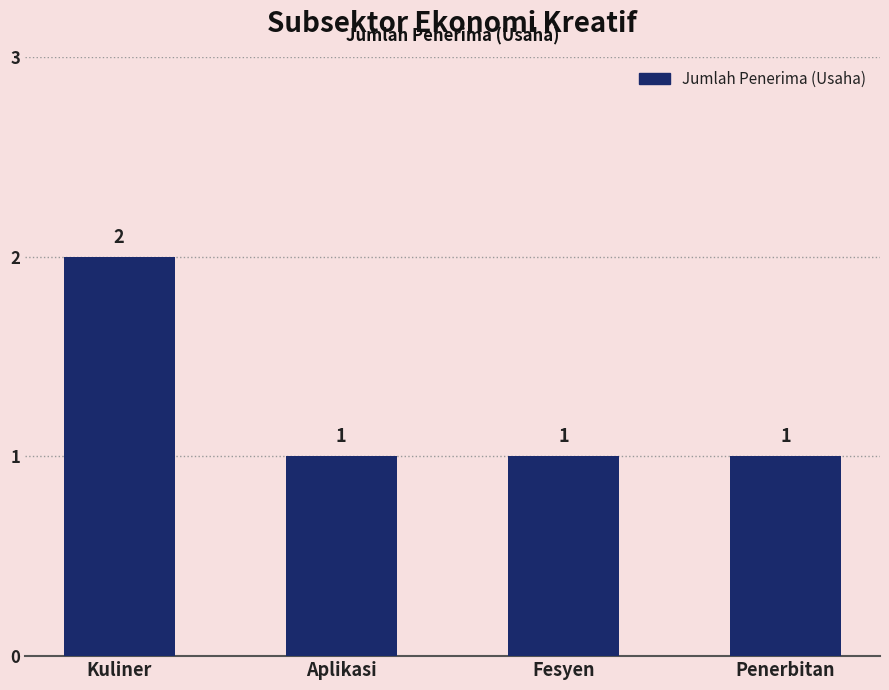

What is the greatest value displayed?

2